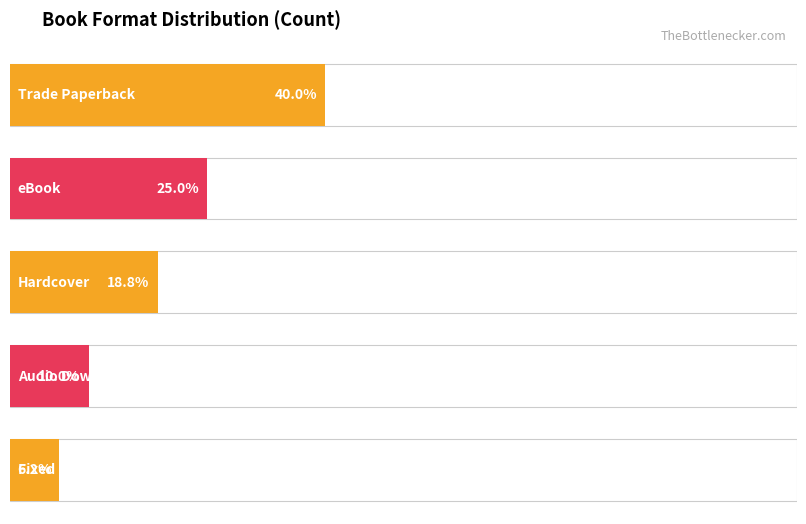

What is the value of the 2nd bar from the left?

20